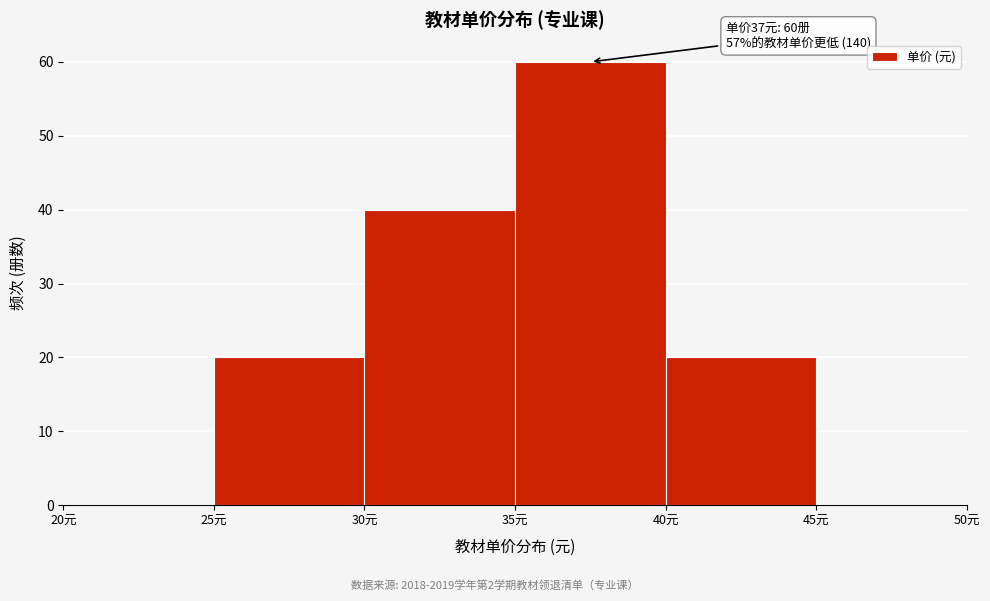

Over which range of the x-axis is the bar tallest?

35 to 40